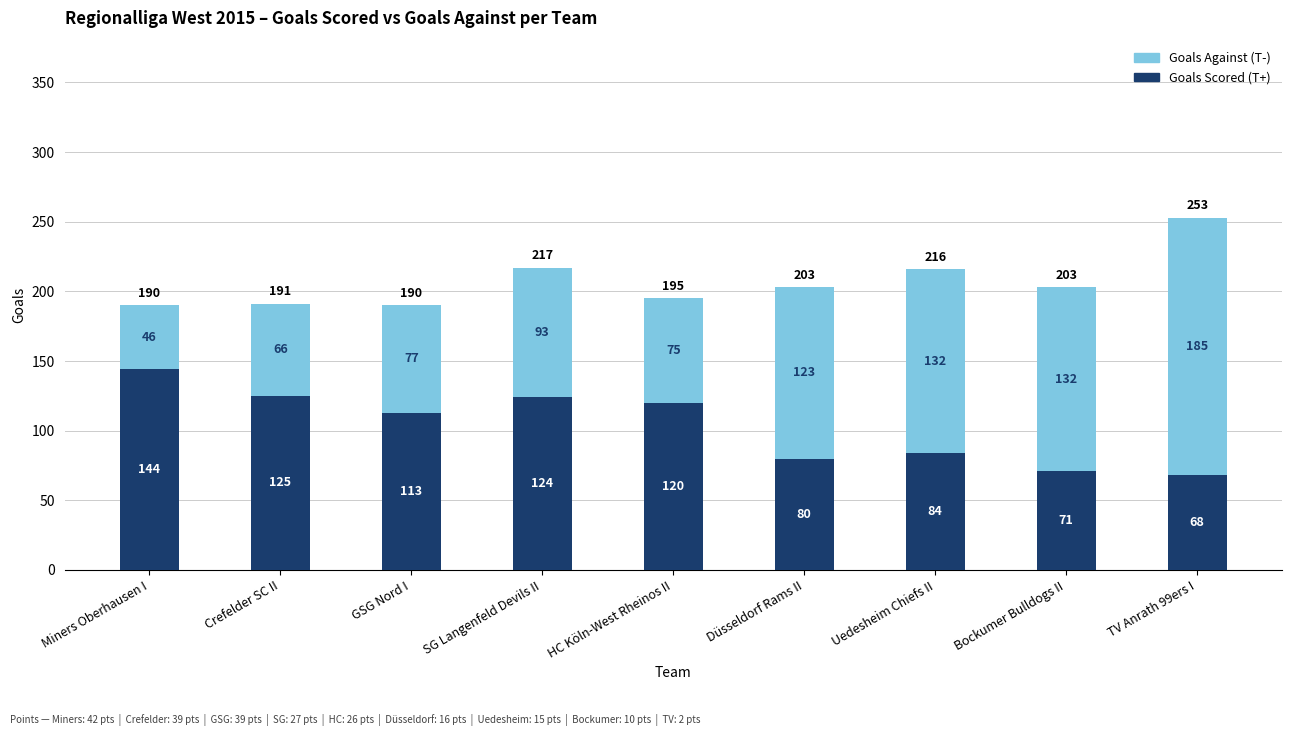

Rank the categories by Goals Scored (T+) value from highest to lowest.

Miners Oberhausen I, Crefelder SC II, SG Langenfeld Devils II, HC Köln-West Rheinos II, GSG Nord I, Uedesheim Chiefs II, Düsseldorf Rams II, Bockumer Bulldogs II, TV Anrath 99ers I